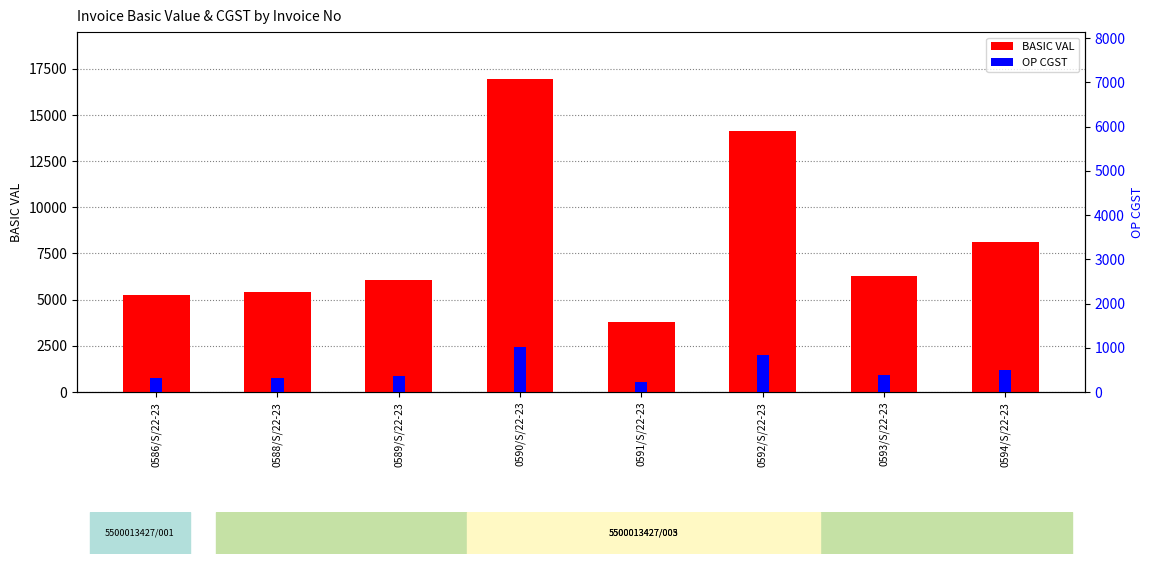

Reading right to left, list all the values displayed in this chart.

BASIC VAL: 8100.0	6300.0	14125.0	3816.0	16950.0	6084.0	5400.0	5245.5
OP CGST: 486.0	378.0	847.5	229.0	1017.0	365.0	324.0	314.7